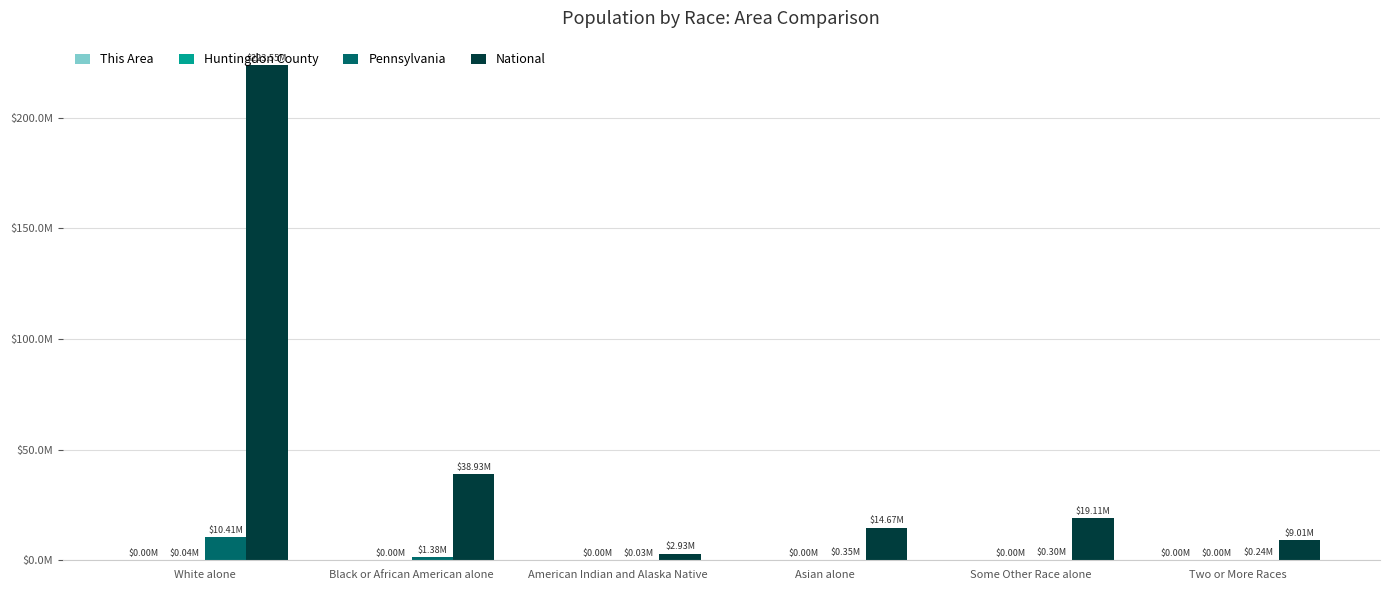

Are the bars grouped side by side (vs. stacked)?

Yes